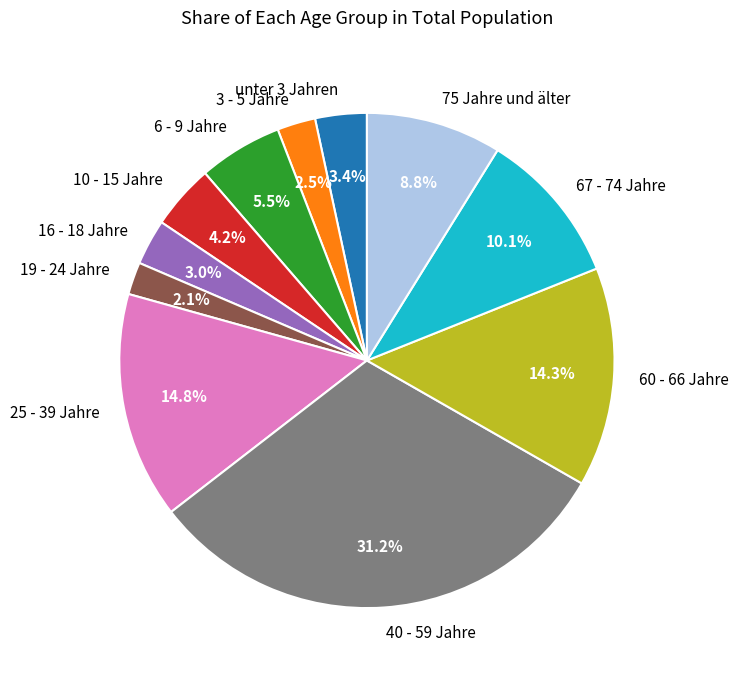

What is the ratio of the value at 75 Jahre und älter to the value at 60 - 66 Jahre?

0.6